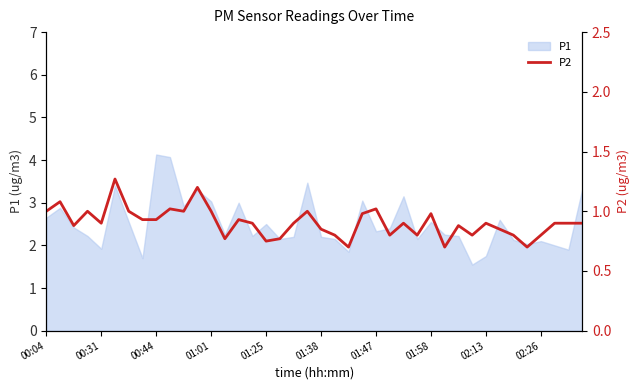

How many interior local peaks (higher than both neighbors) does the data have?

12